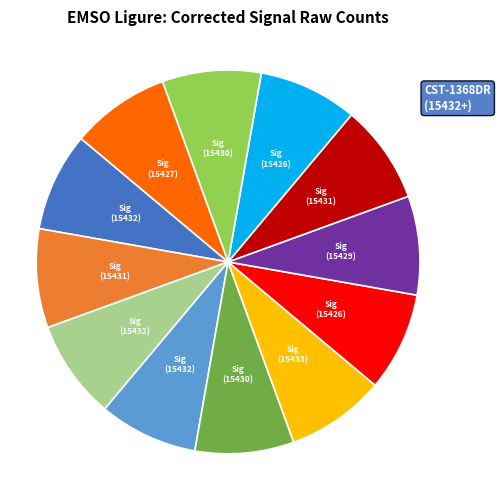

Is there any slice that represents more than half of the pie?

No